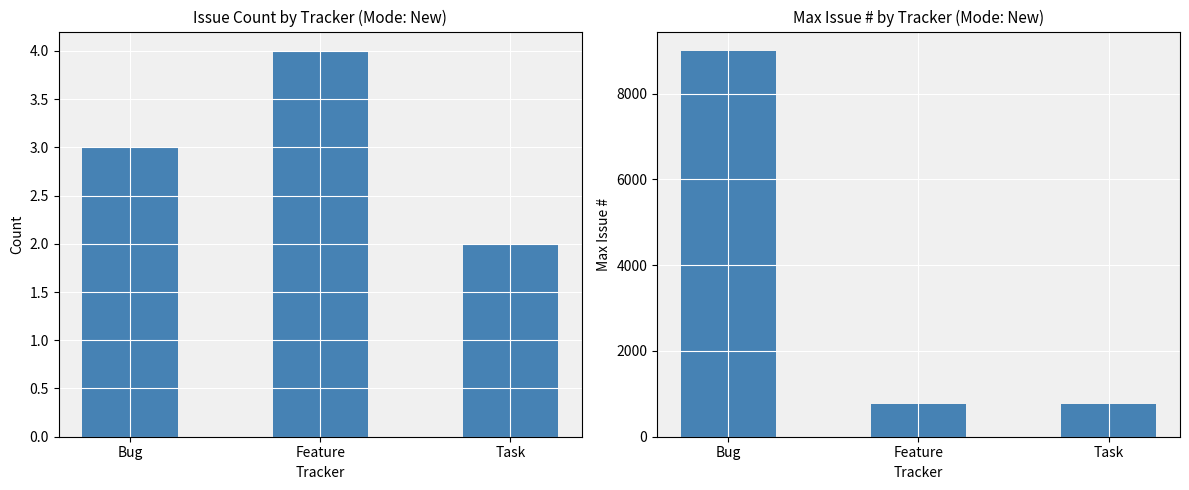

Reading left to right, extract all data points from this chart.

Count: 3	4	2
Max Issue #: 8995	755	767